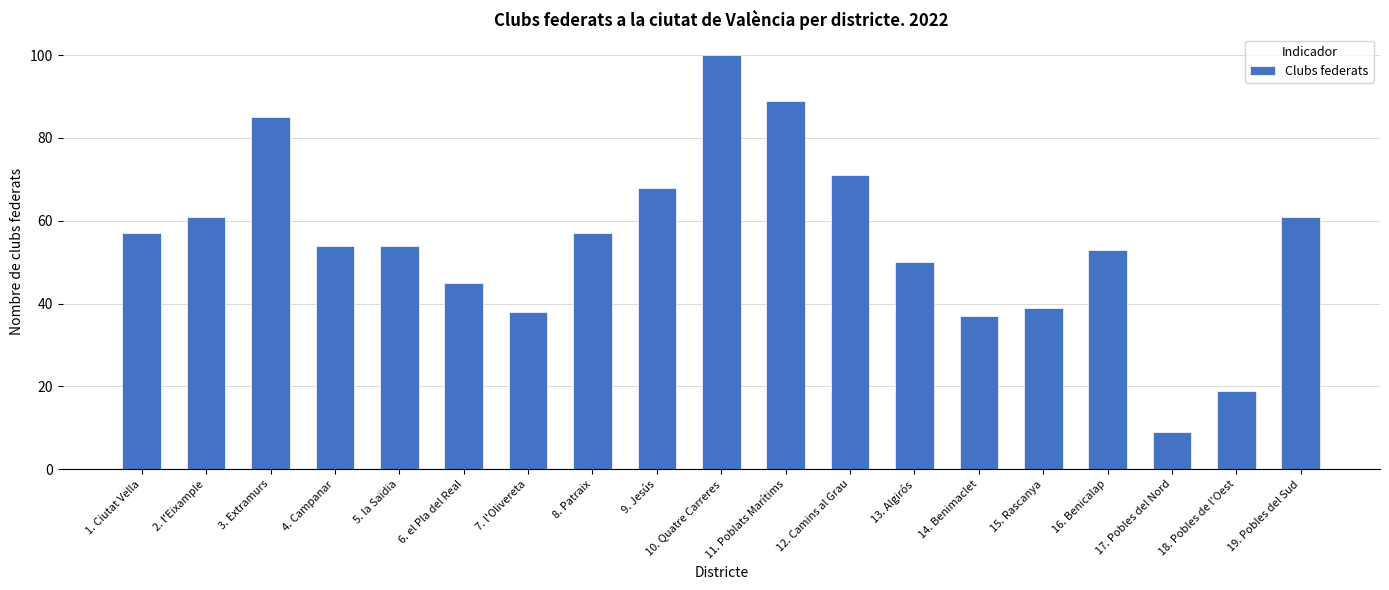

At which category does the chart reach its peak across all series?

10. Quatre Carreres